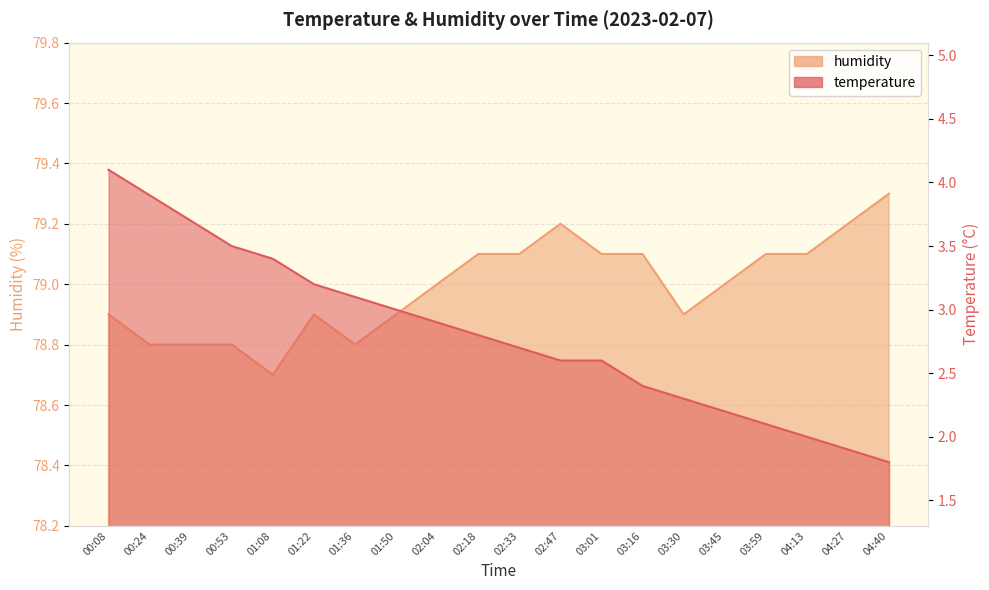

The humidity series shows 78.8 at 01:36. True or false?

True